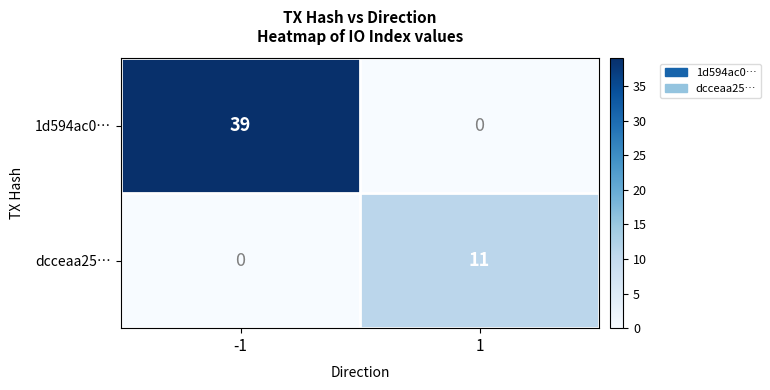

How many data points does each series have?

2